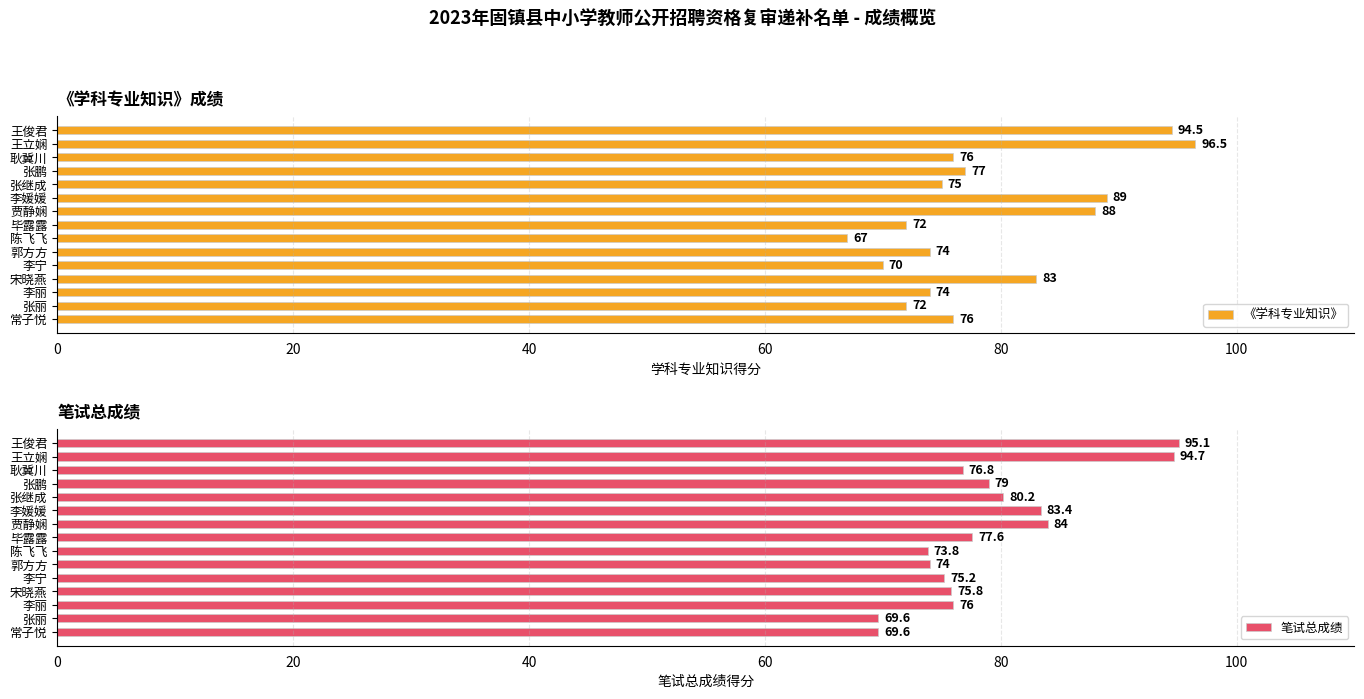

Is it true that 《学科专业知识》 equals 76.0 at 耿冀川?

True